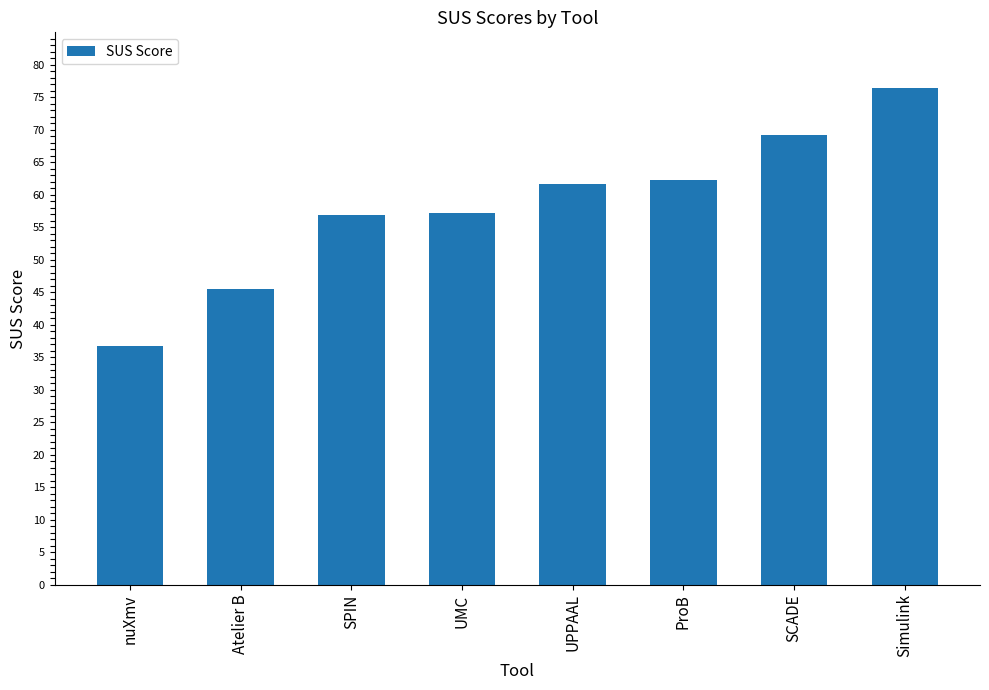

Is it true that the value at Simulink is 76.4?

True